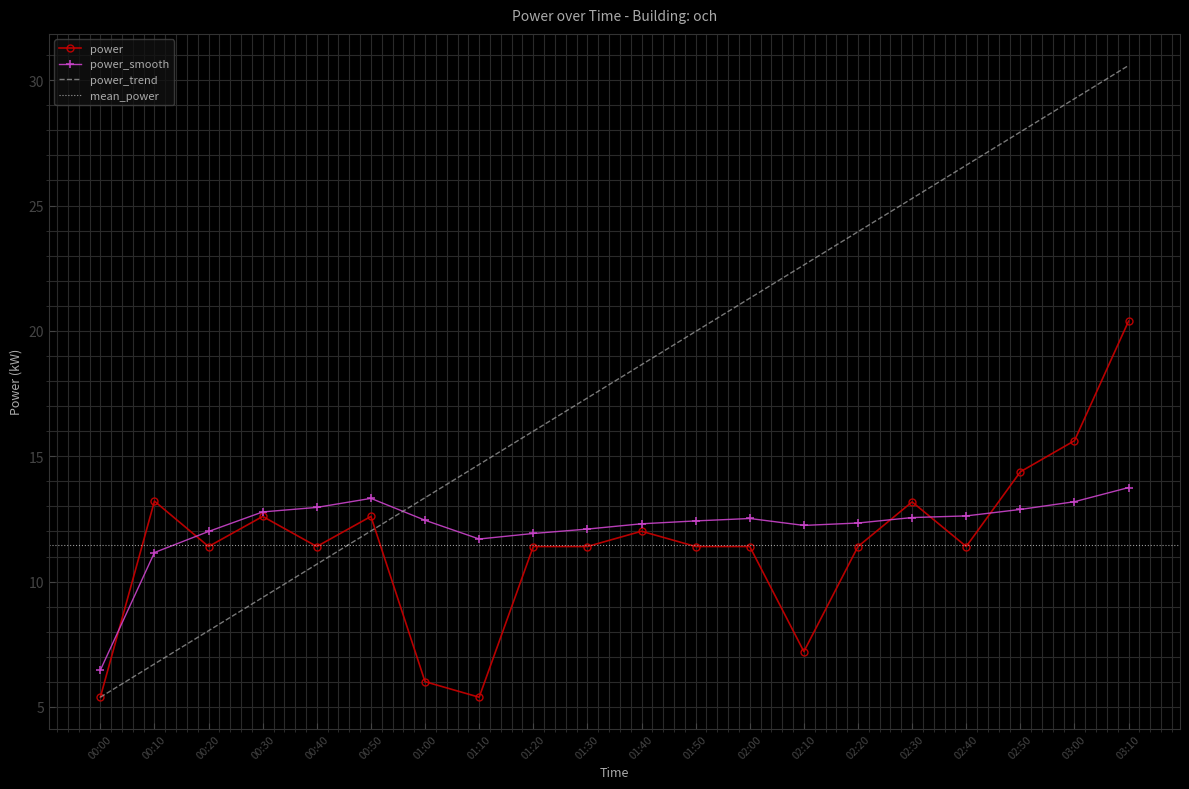

Is the value of power_trend at 01:50 greater than the value of power_smooth at 00:30?

Yes